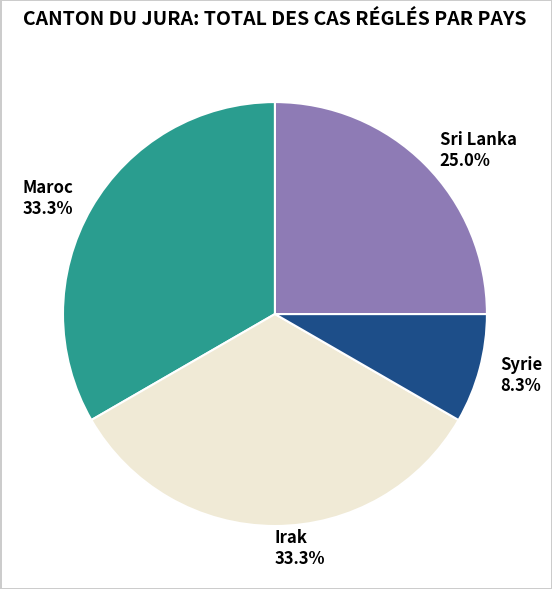

Which has a higher value, Sri Lanka or Irak?

Irak